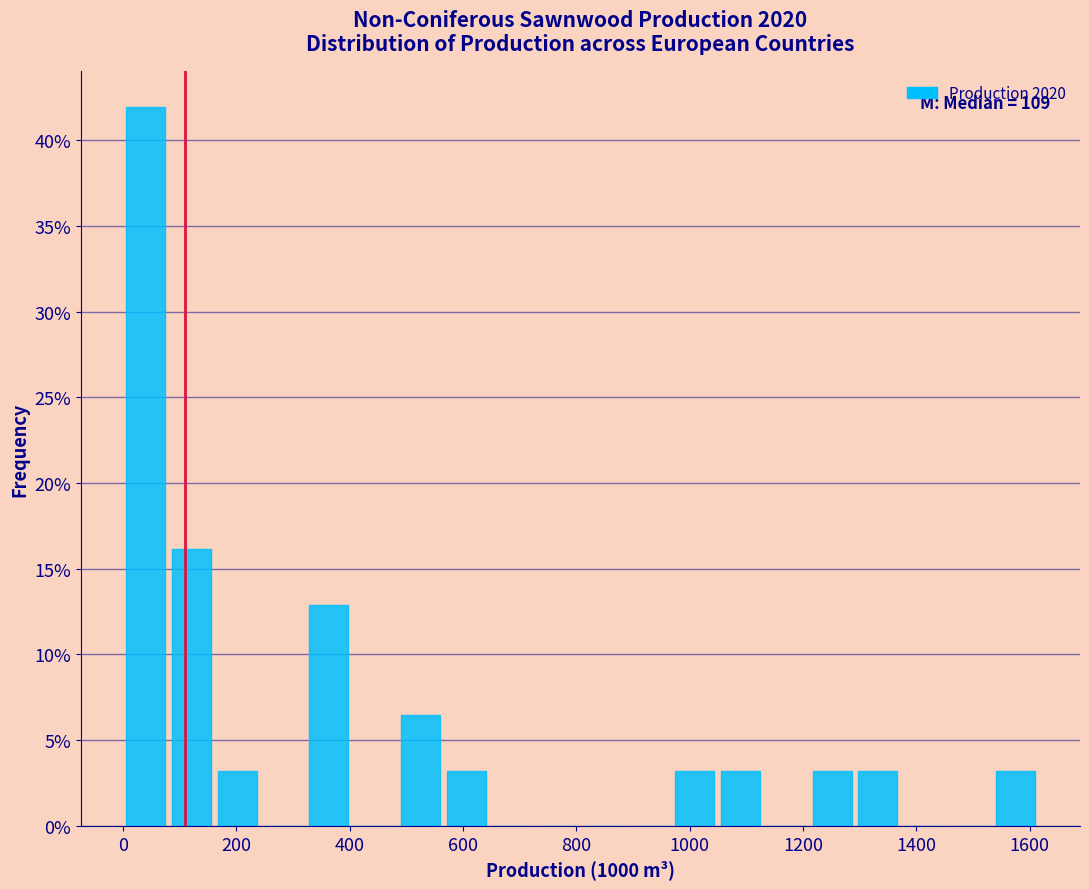

Over which range of the x-axis is the bar tallest?

0 to 80